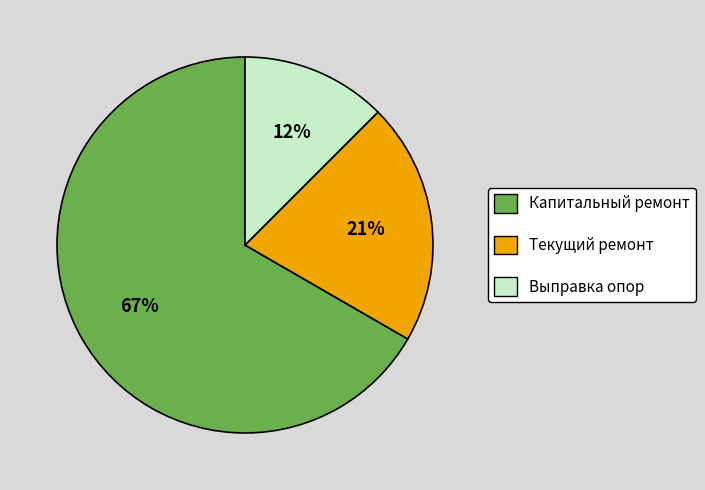

Which category has the biggest portion of the pie?

Капитальный ремонт